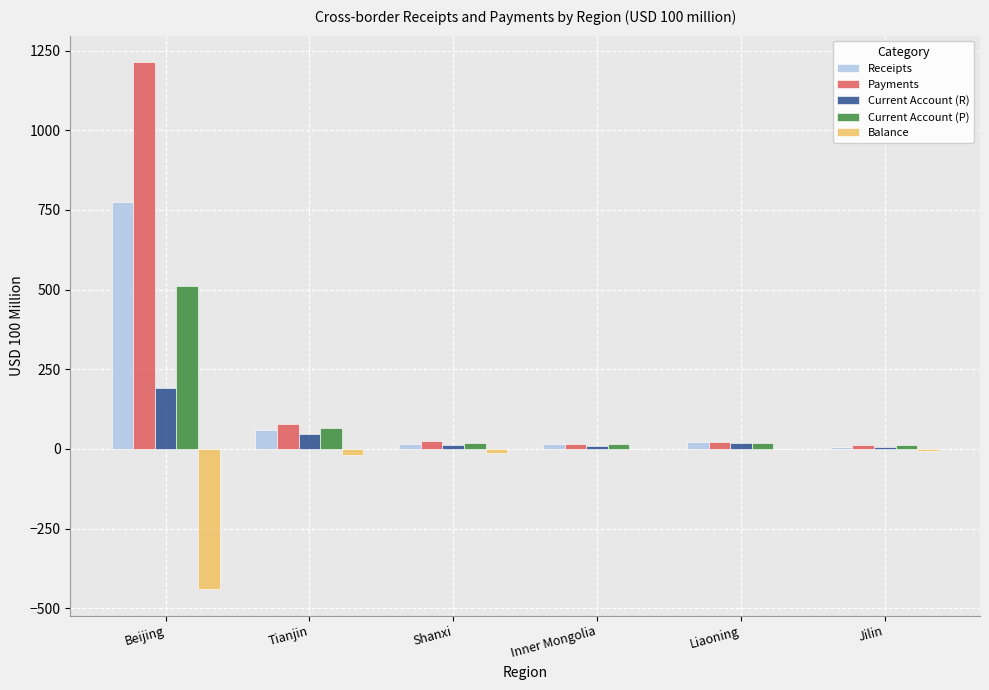

At which category is the sum across all series the highest?

Beijing